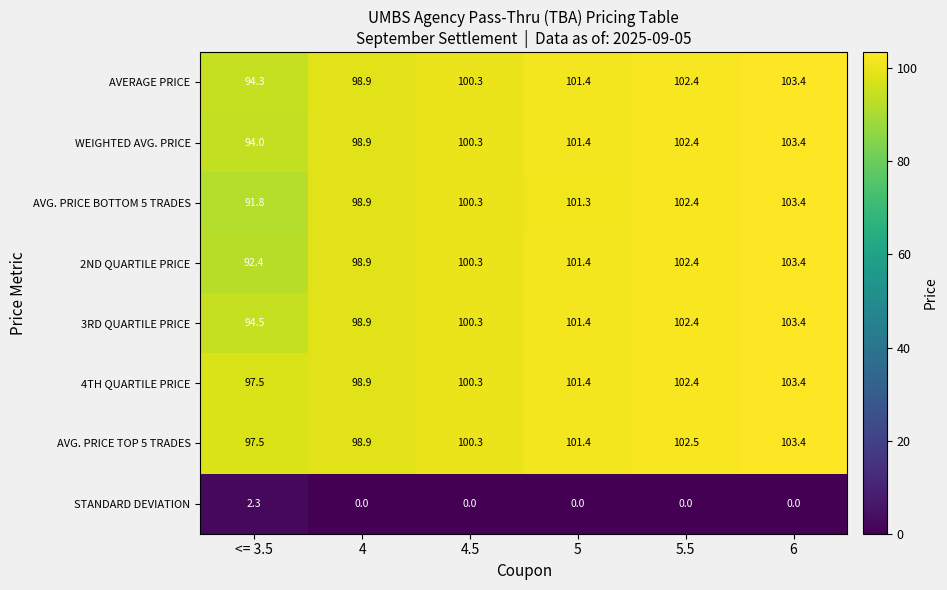

Which series has the largest range (max minus min)?

AVG. PRICE BOTTOM 5 TRADES